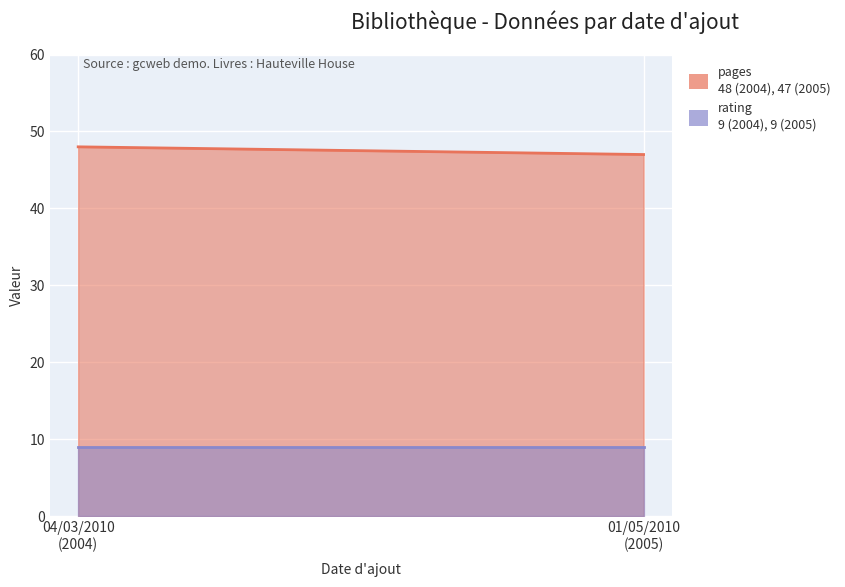

What is the minimum value for pages?

47